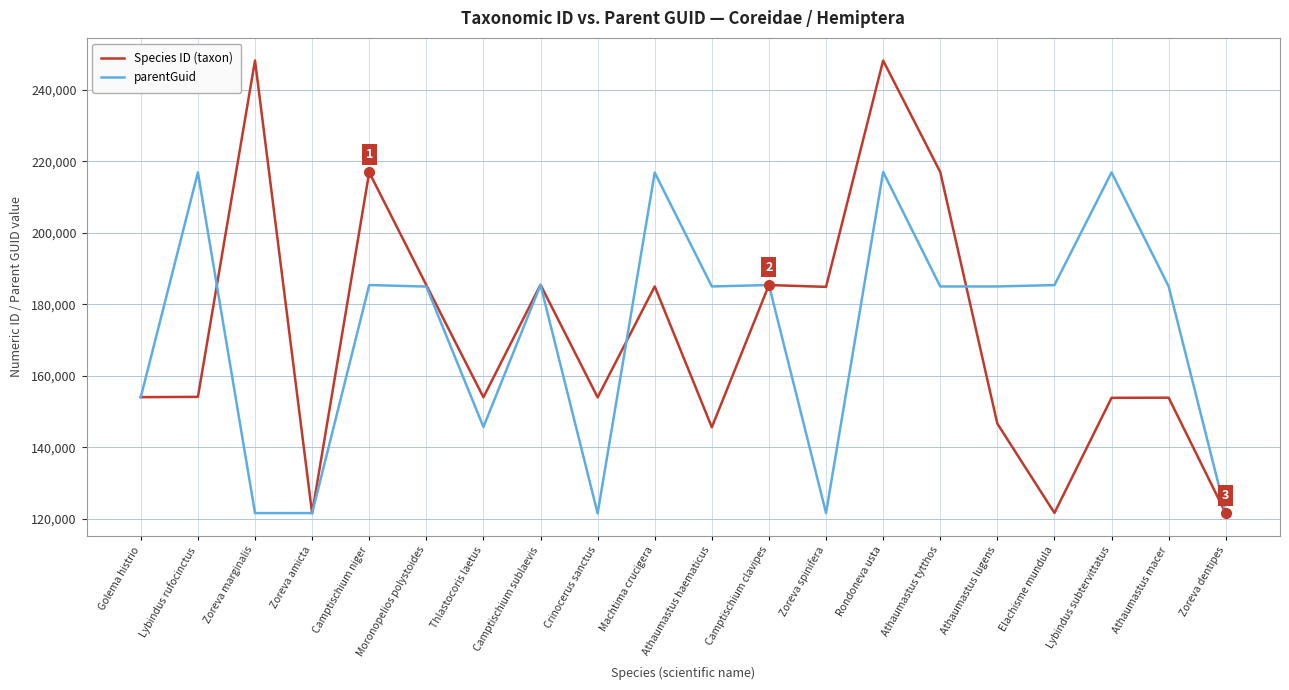

The parentGuid series shows 115687 at Camptischium sublaevis. True or false?

False